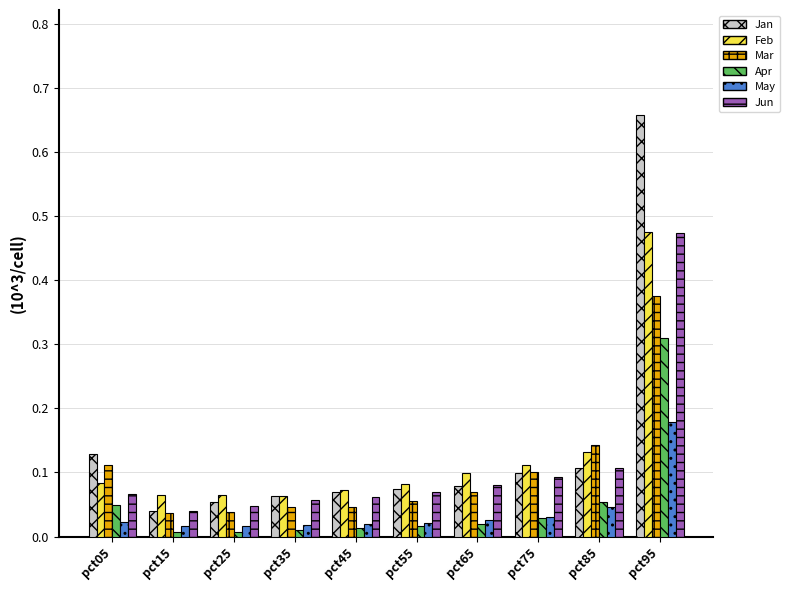

Is it true that Mar equals 0.1 at pct45?

False